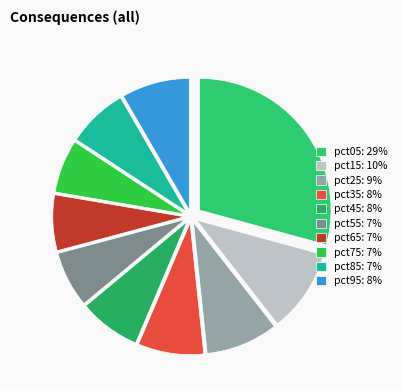

What is the change in value from pct05 to pct95?

-1.1